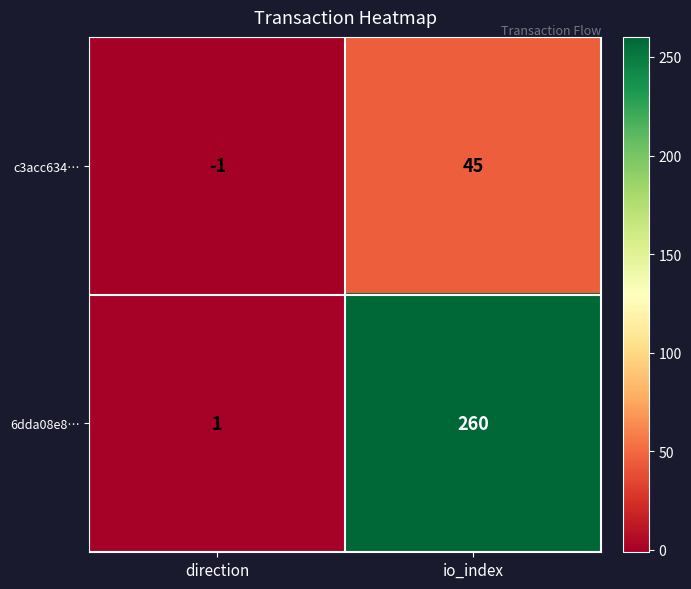

What is the difference between the maximum and minimum values in the 6dda08e8… series?

259